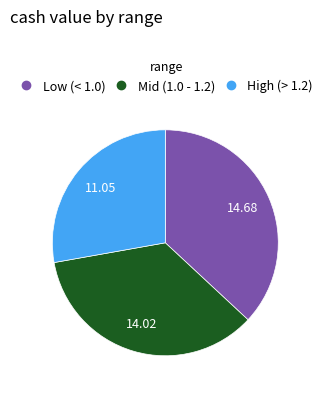

Does any single category account for the majority?

No